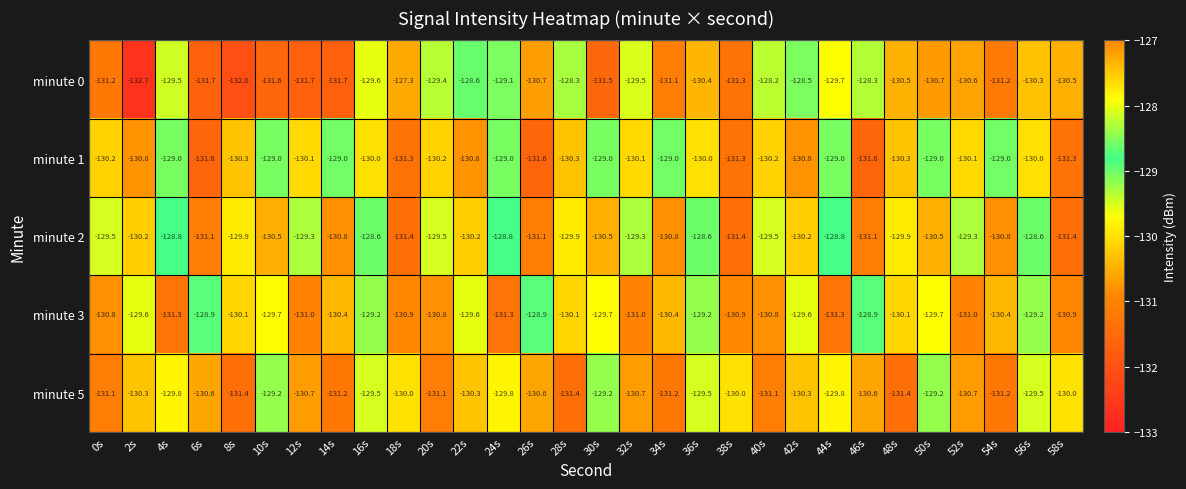

Which series has the widest spread of values?

minute 0